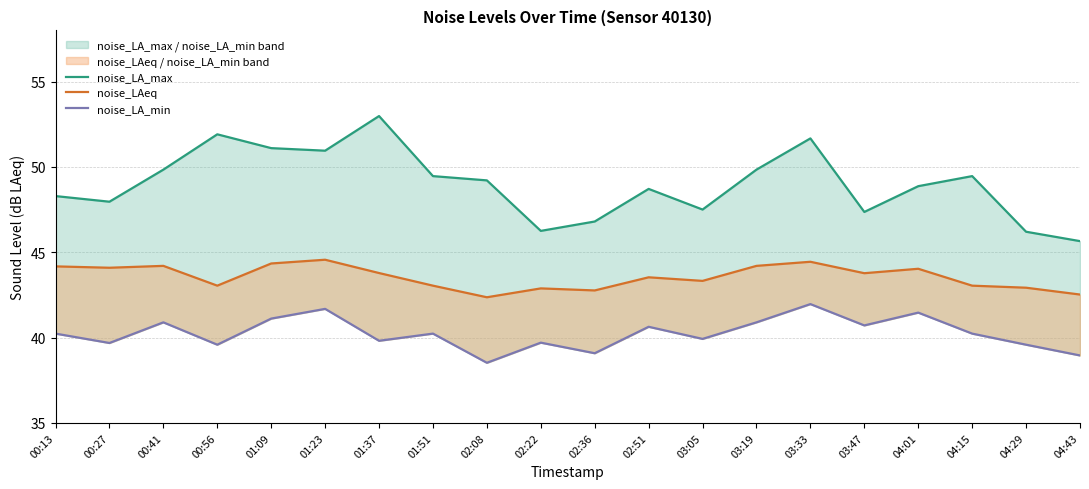

What is the highest value of the noise_LA_min series?

42.0